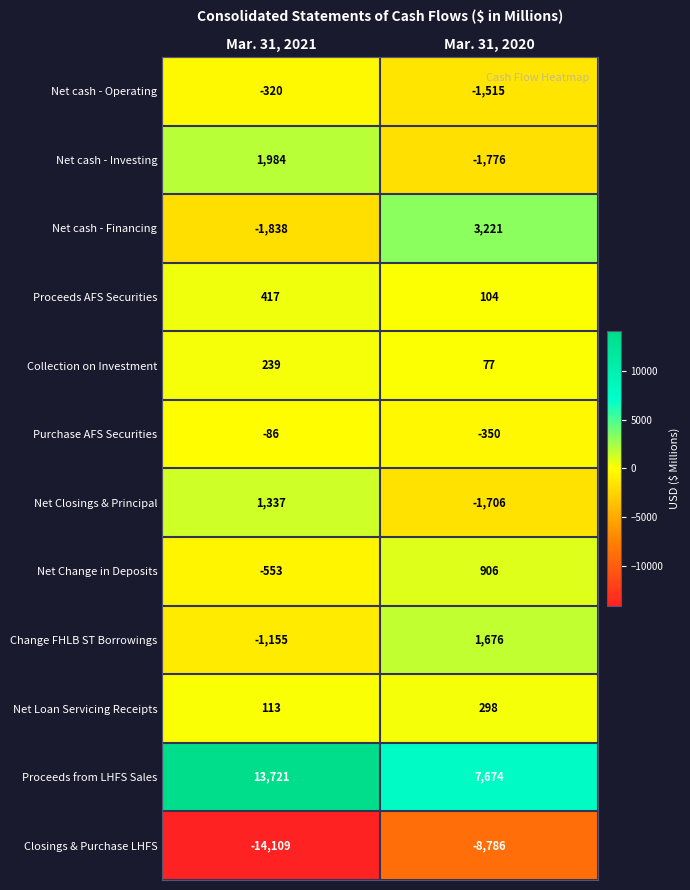

What is the average value of the Net cash - Financing series?

692